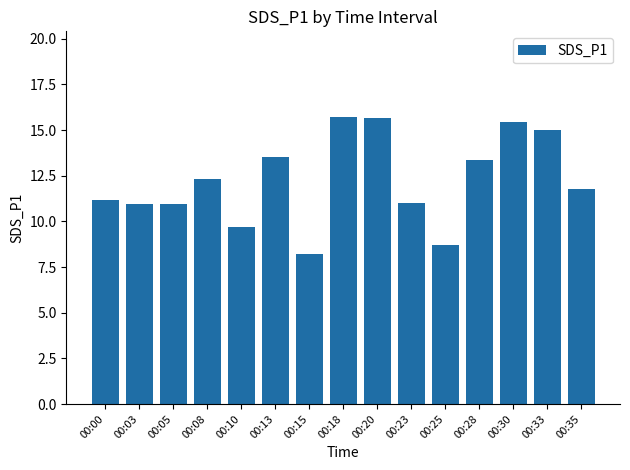

Is it true that the value at 00:00 is 17.5?

False